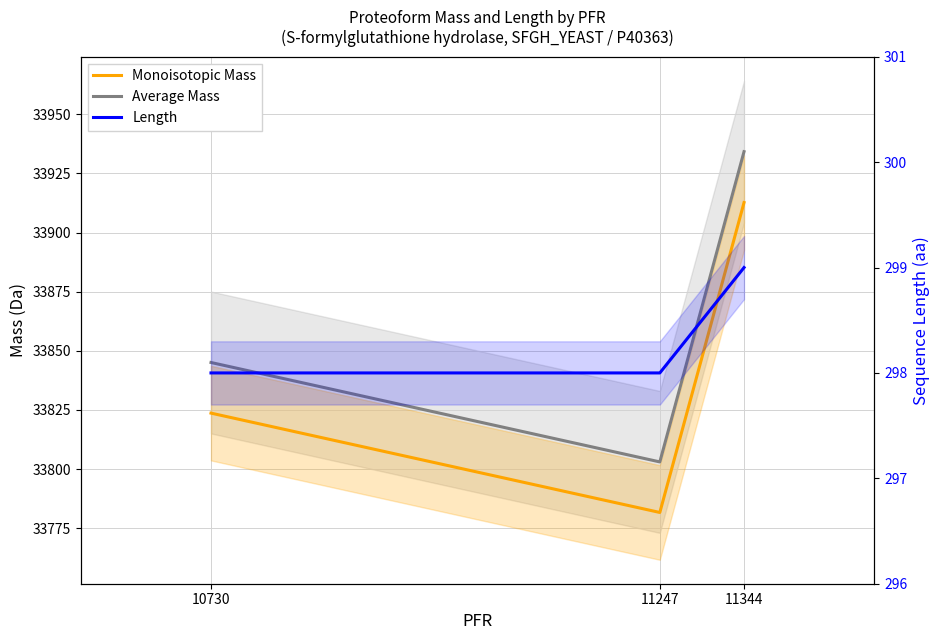

What is the difference between the maximum and second lowest values in the Average Mass series?

89.2